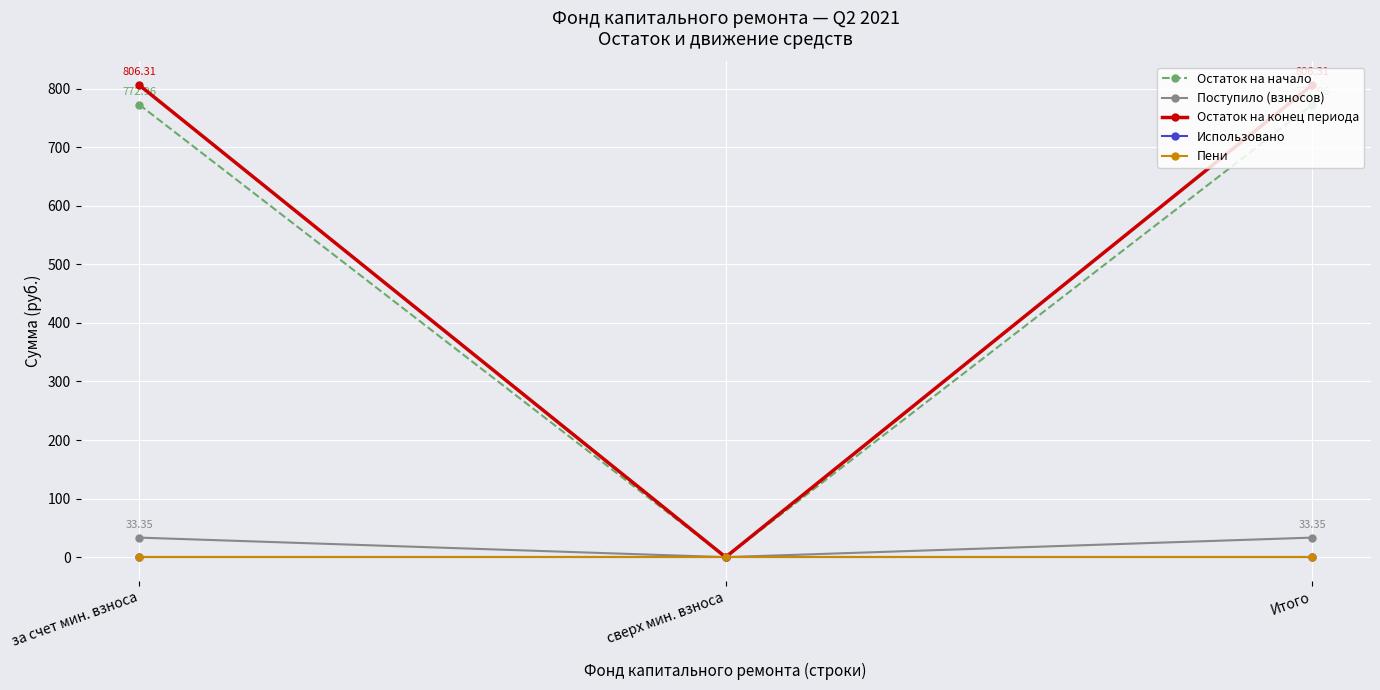

What is the label of the 2nd point from the right?

сверх мин. взноса